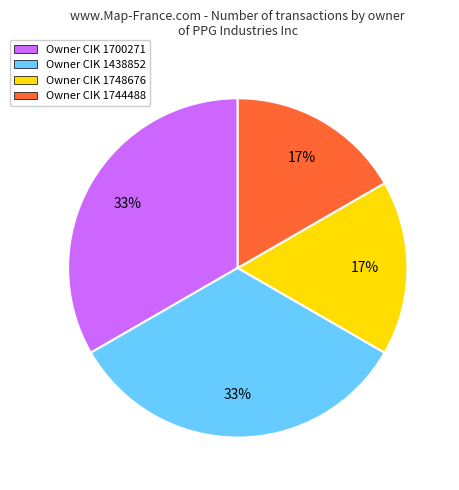

What is the ratio of the value at Owner CIK 1744488 to the value at Owner CIK 1700271?

0.5